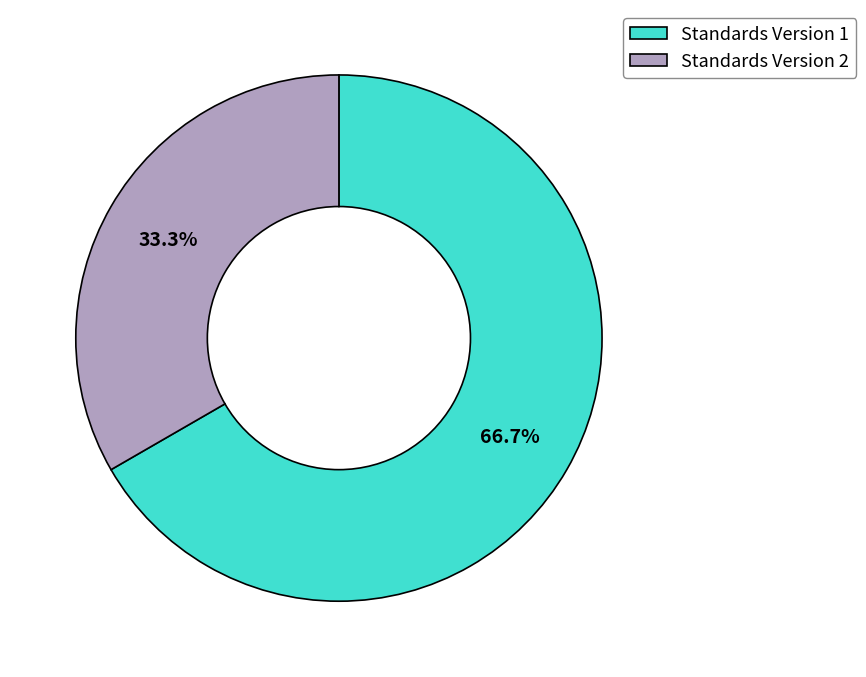

Rank the categories by value from lowest to highest.

Standards Version 2, Standards Version 1